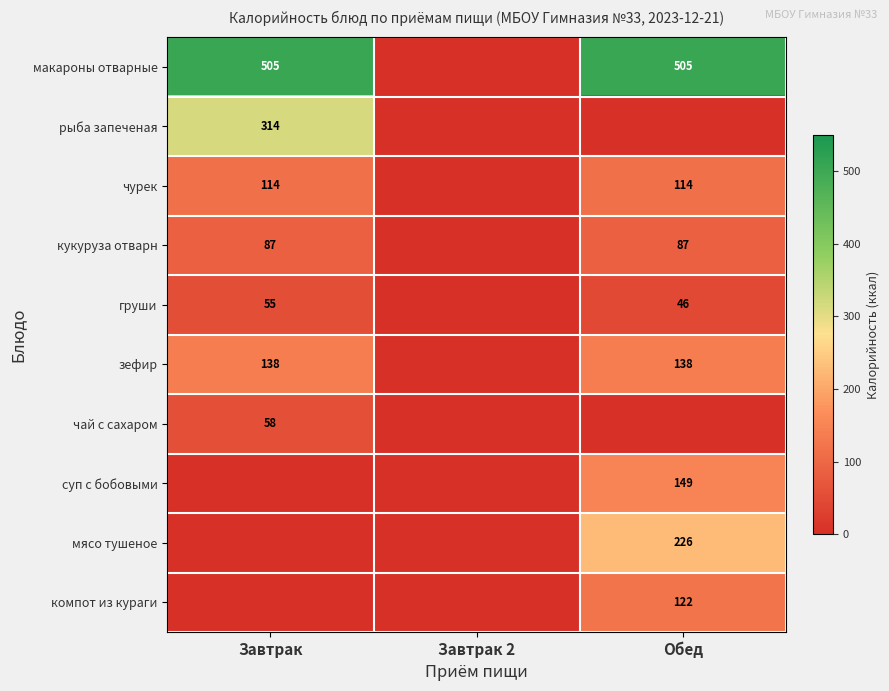

What is the greatest value displayed?

505